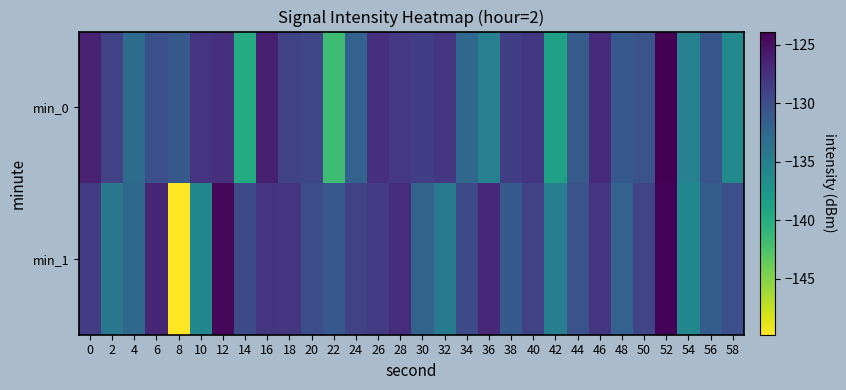

List the series in order of their peak value, lowest first.

min_1, min_0